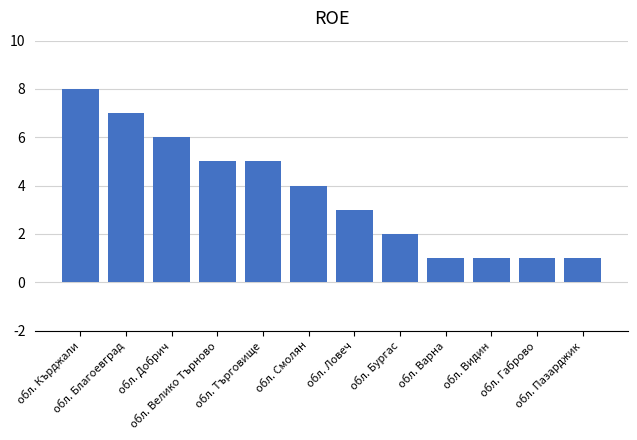

What is the sum of all values?

44